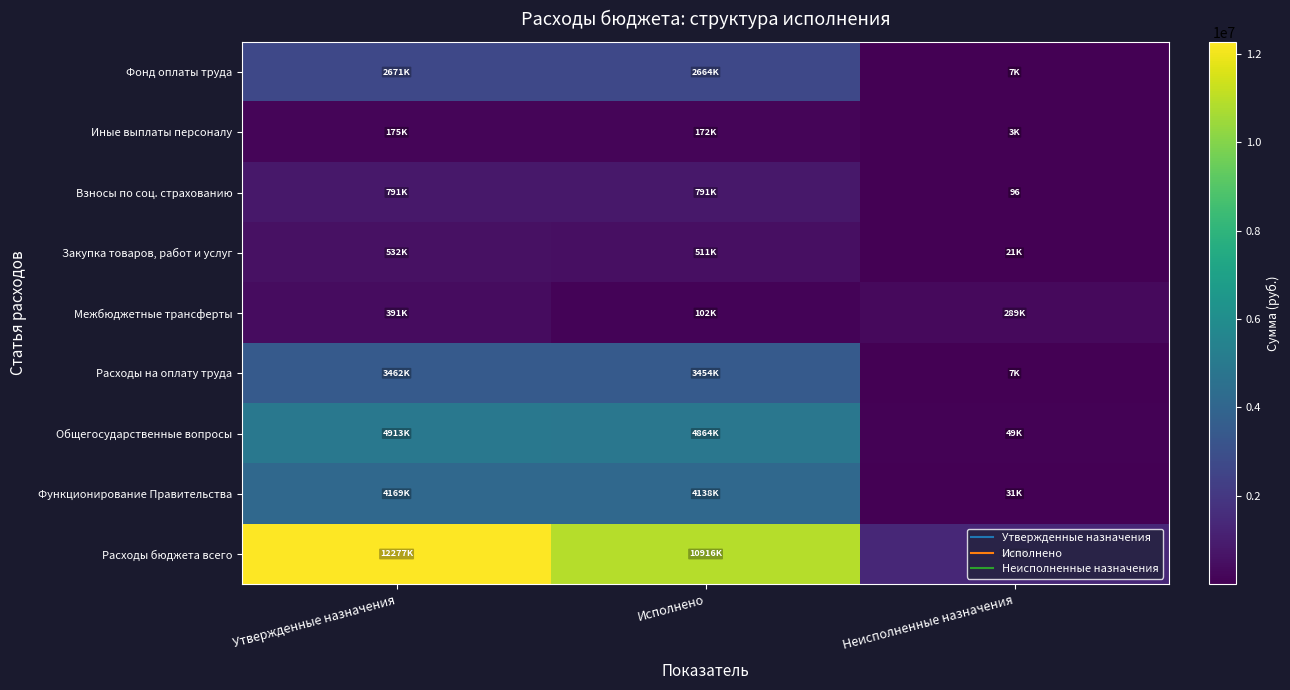

How many data points in Расходы бюджета всего are less than 10916278?

1